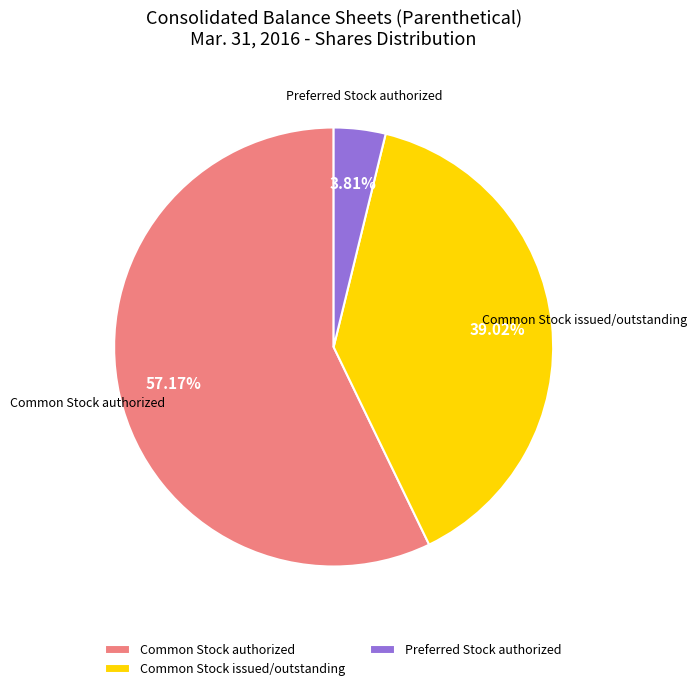

How many segments does this pie chart have?

3